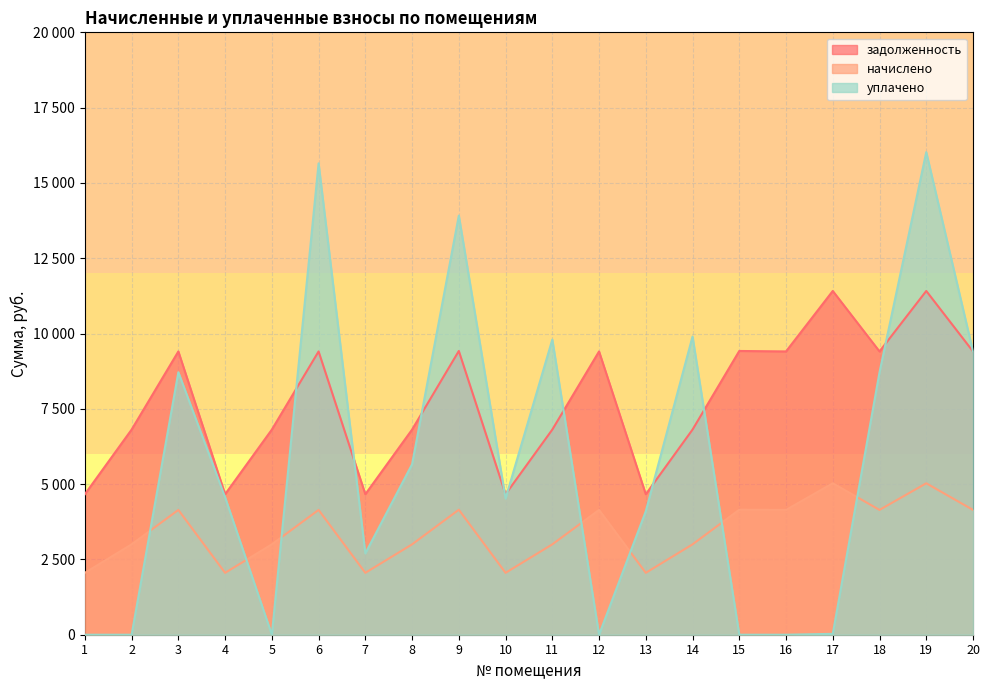

What is the difference between the уплачено values at 12 and 9?

13916.0